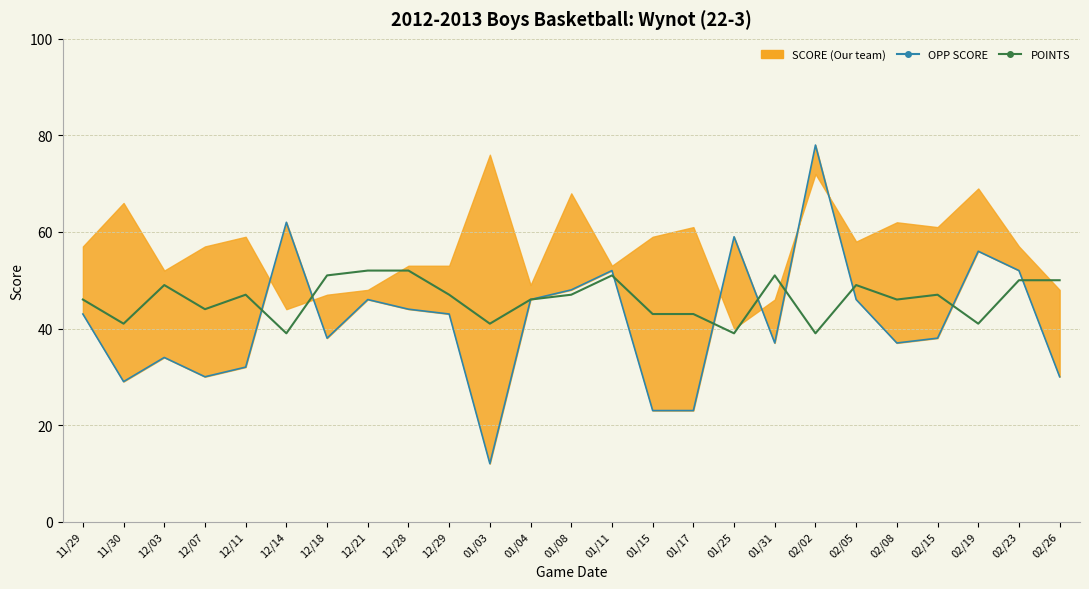

What value does the OPP SCORE series have at 02/08, to the nearest 10?

40